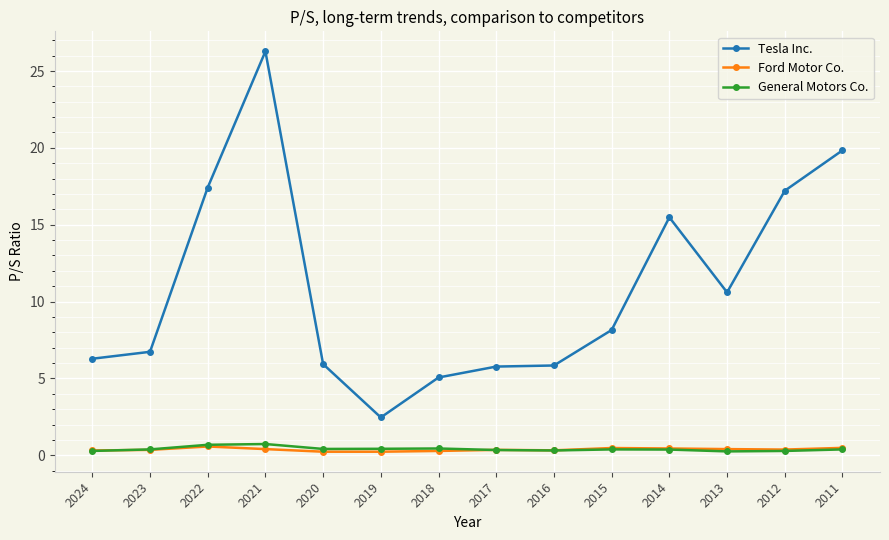

What is the value of the Tesla Inc. point at the 12th from the left?

10.6